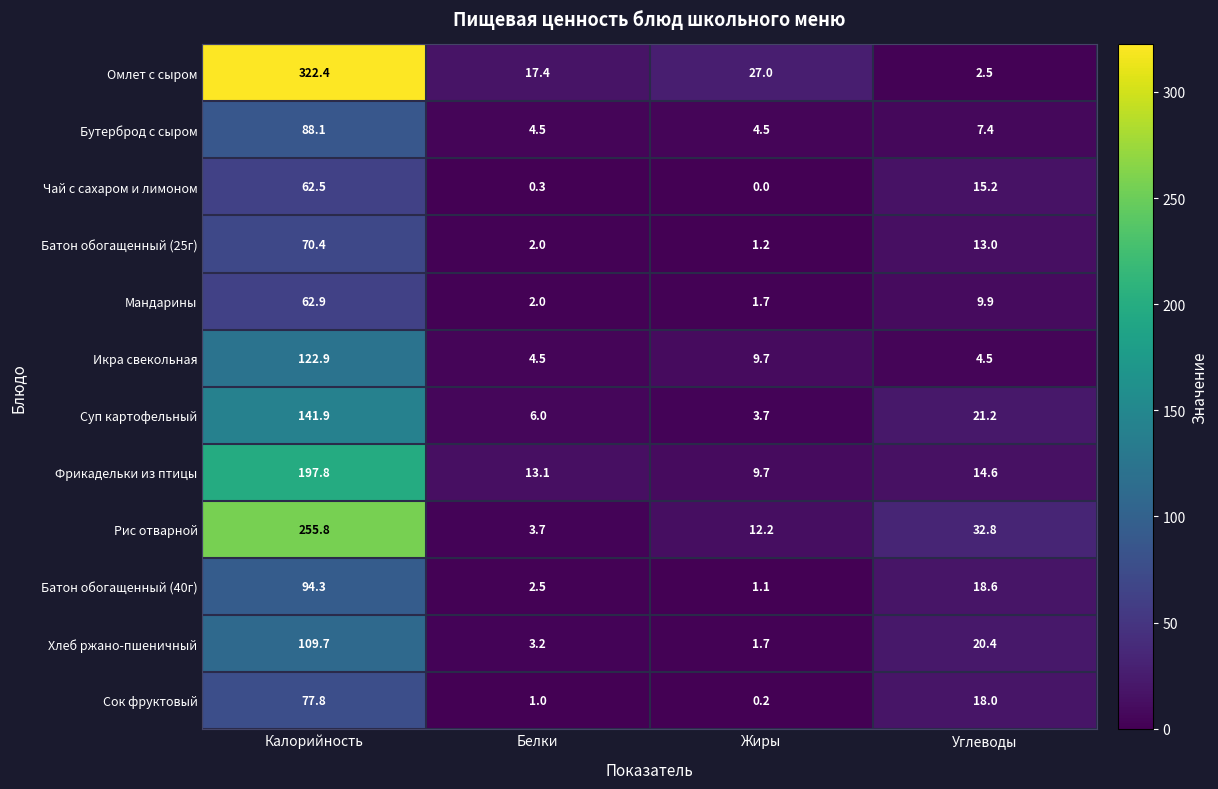

What is the total value across all series at Белки?

60.2